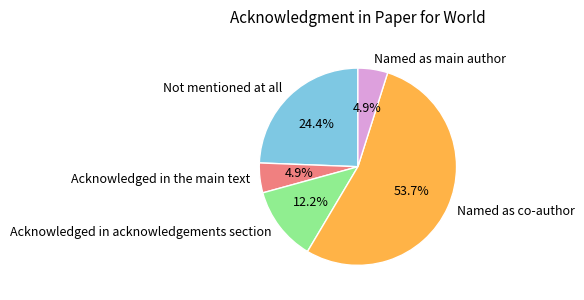

What percentage is NOT represented by Named as main author?

95.1%